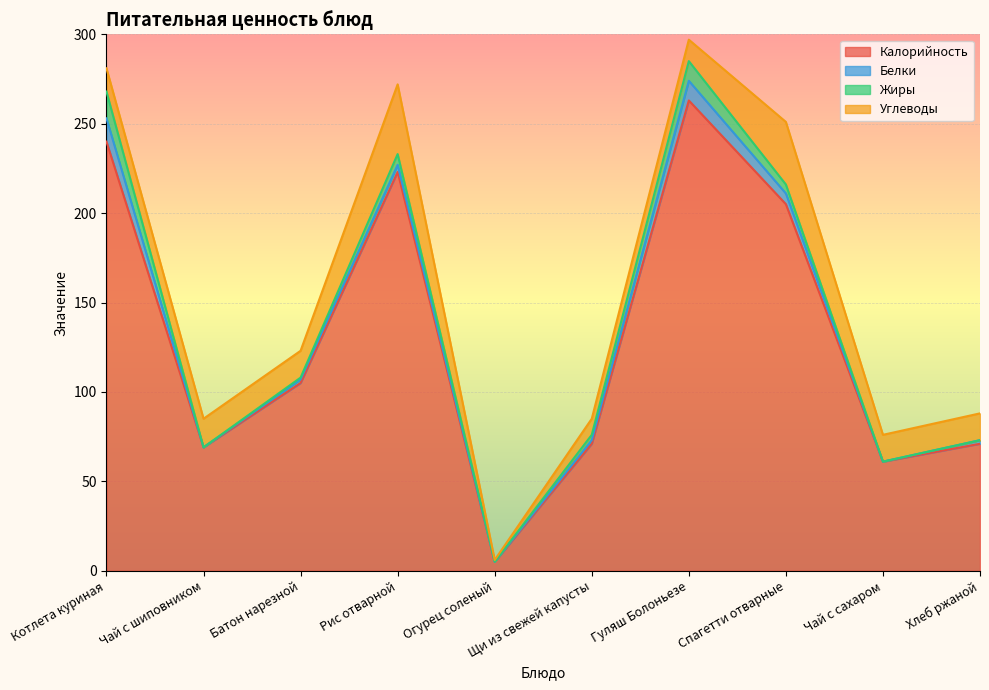

What is the total value across all series at Батон нарезной?

123